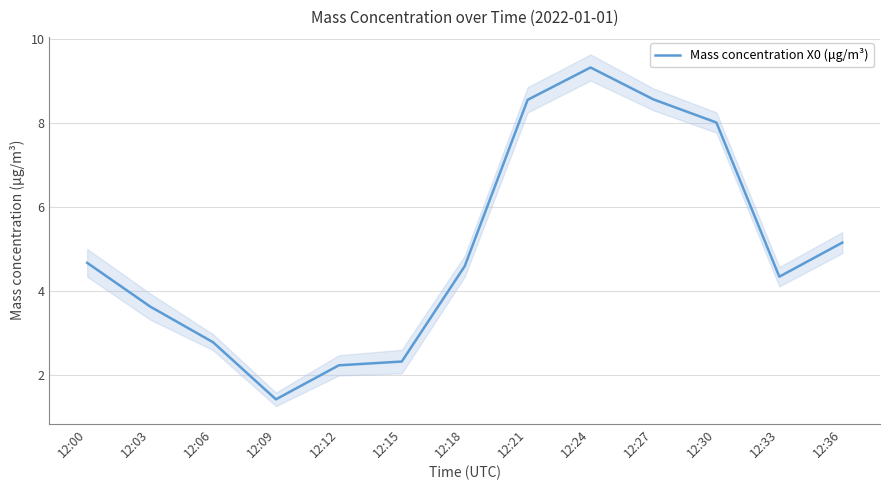

Is it true that the value at 12:15 is 3.2?

False